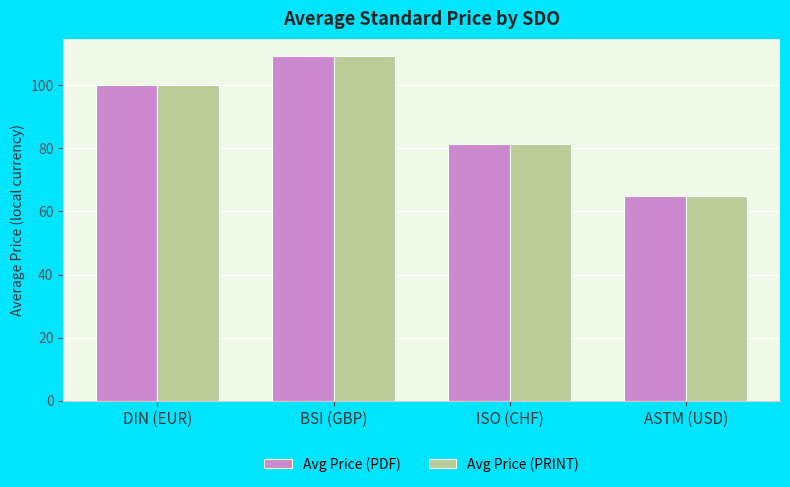

At how many categories does at least one series exceed 94?

2